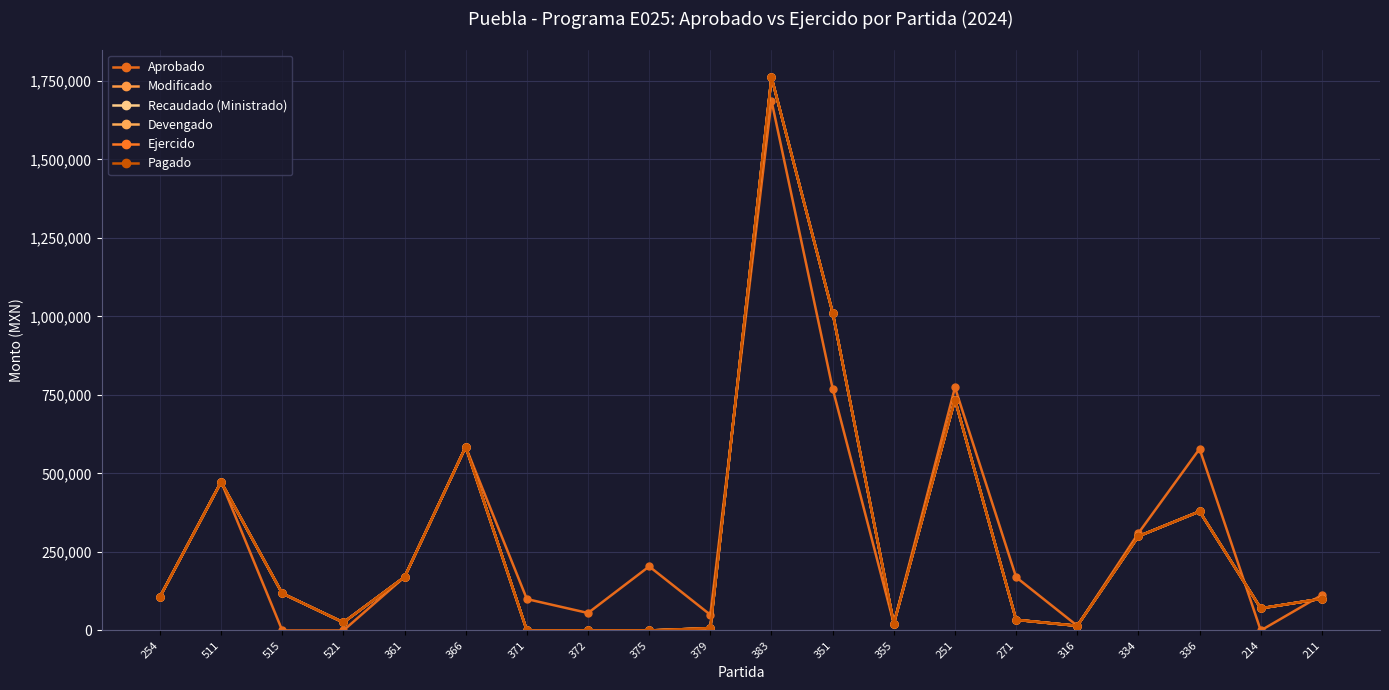

At which label does Devengado reach its minimum?

371